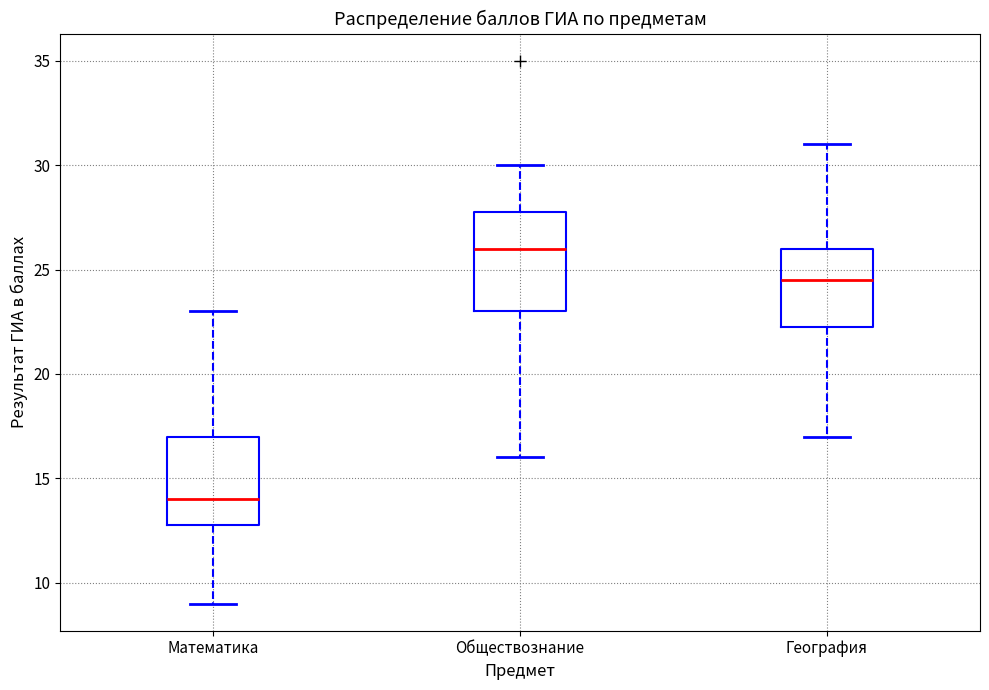

Reading left to right, transcribe this box plot: for each box, give where its median line is, the range the box spans, and where its two whiskers end, as read against the y-axis. The values are not printed on the chart, so give them approximately, as read against the axis.

Математика: median 14.0, box 13.0 to 17.0, whiskers 9.0 to 23.0
Обществознание: median 26.0, box 23.0 to 28.0, whiskers 16.0 to 30.0
География: median 24.5, box 22.5 to 26.0, whiskers 17.0 to 31.0